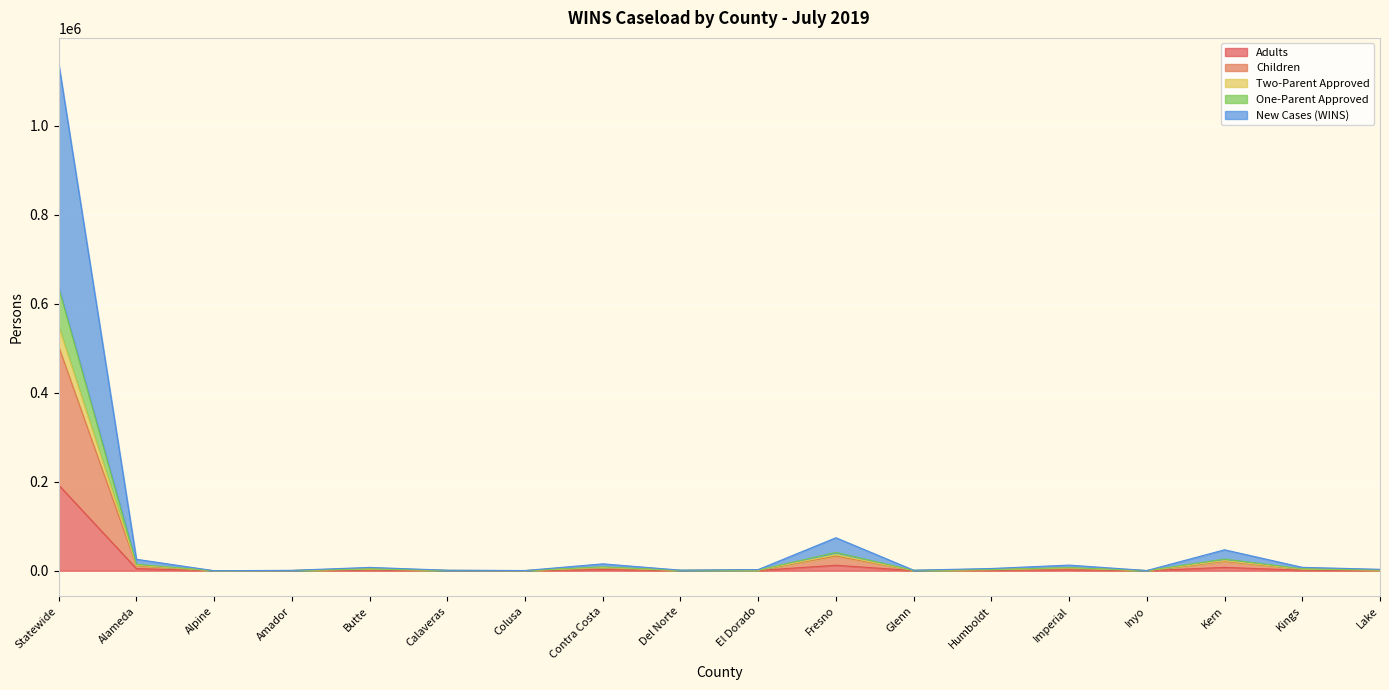

True or false: Adults and Children cross at least once.

False